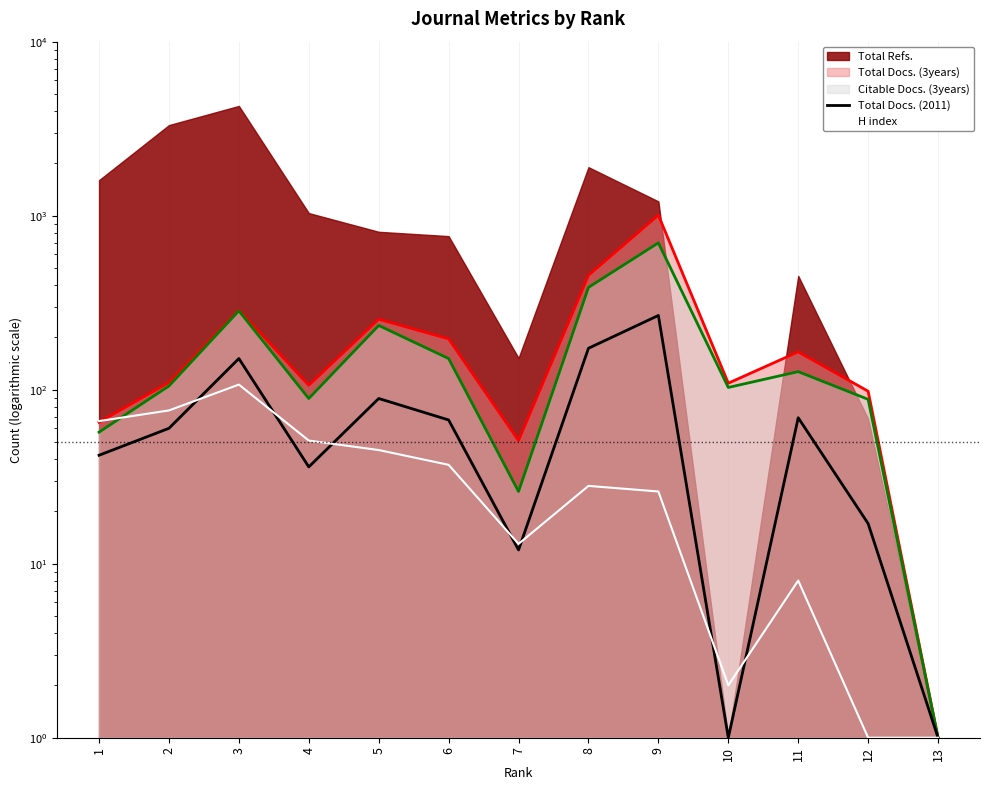

True or false: H index and Total Docs. (2011) intersect in this chart.

True